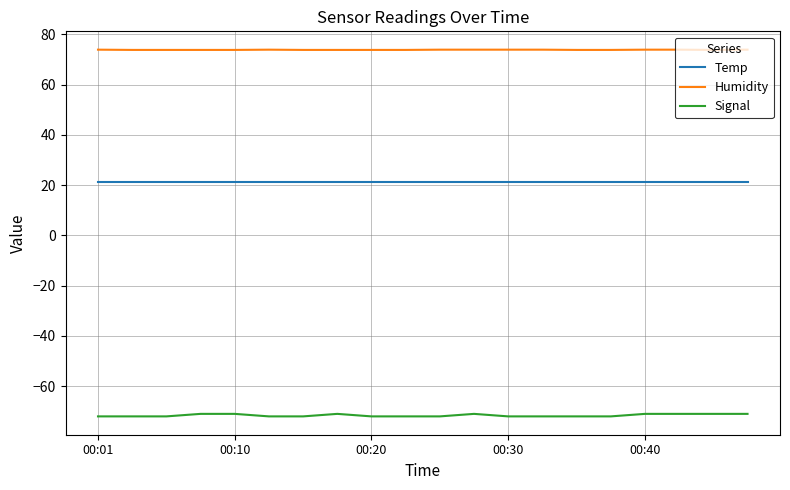

What is the smallest value displayed?

-72.0